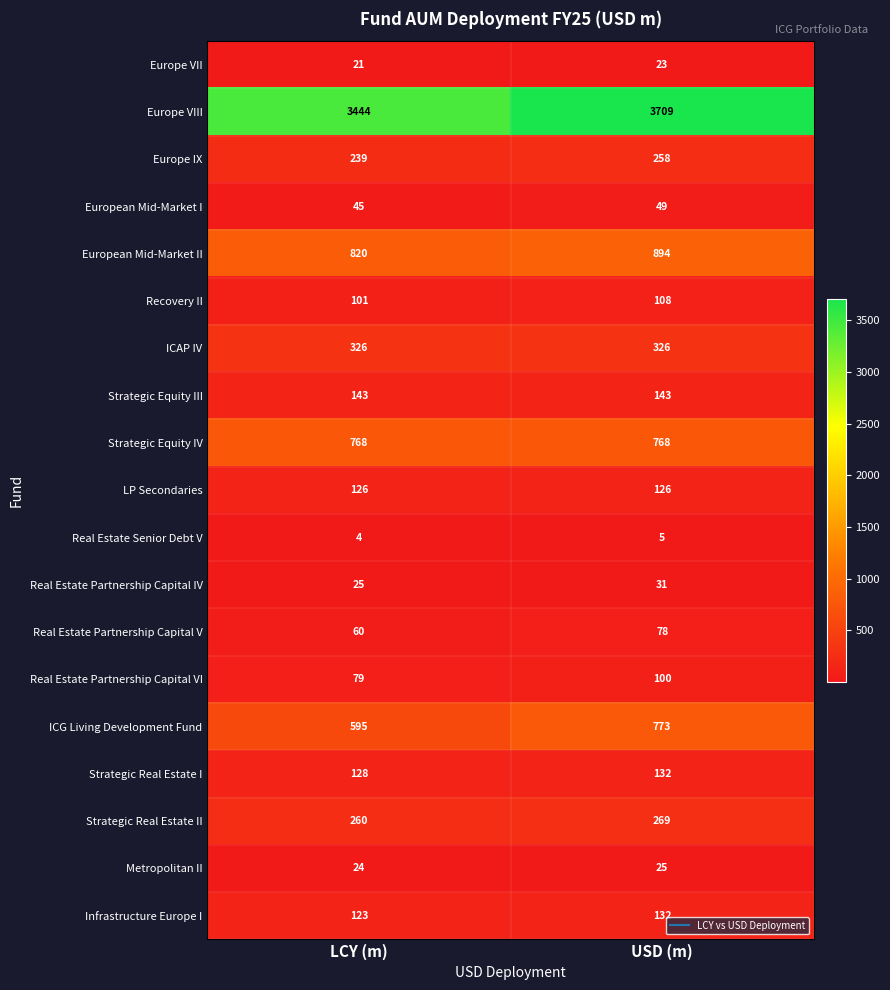

What is the greatest value displayed?

3709